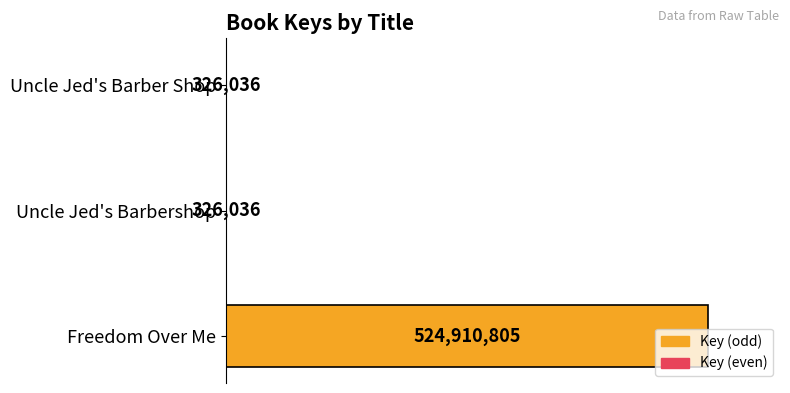

Are the bars horizontal?

Yes